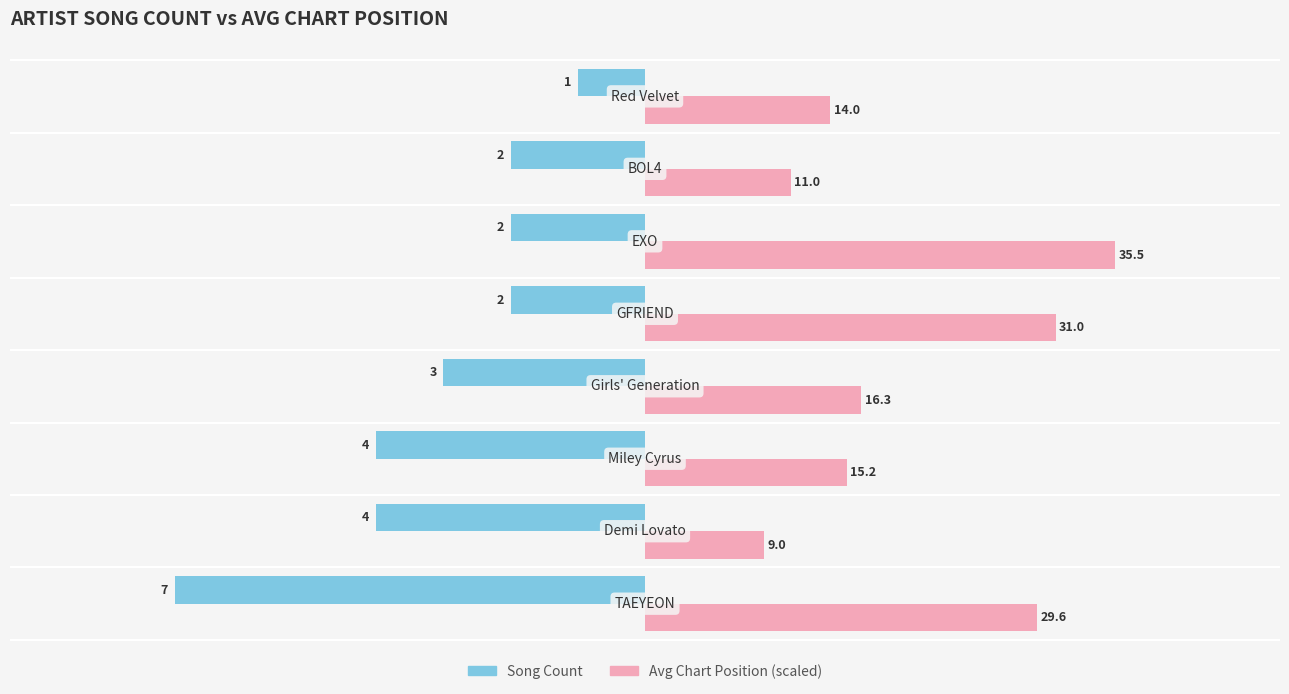

What are all the series names shown in the legend?

Song Count, Avg Chart Position (scaled)